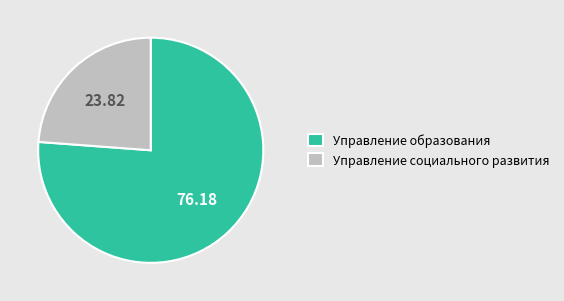

What is the largest slice in the pie chart?

Управление образования